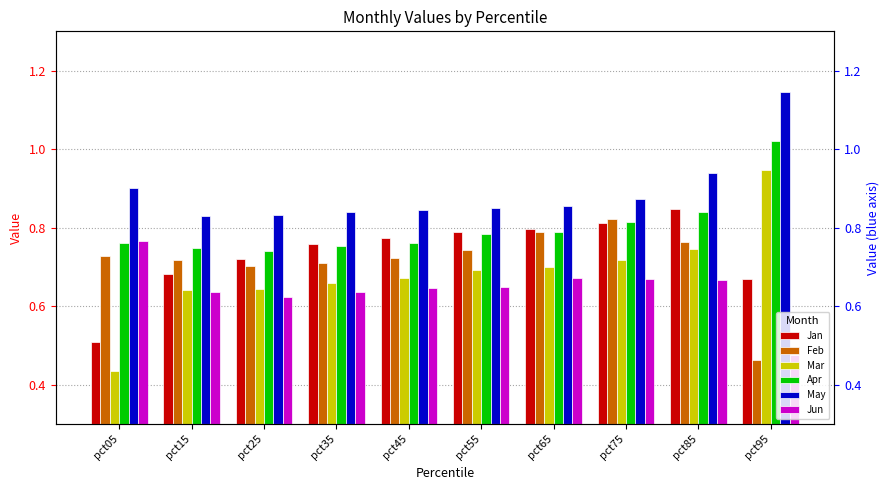

What is the difference between the maximum and minimum values in the Apr series?

0.3